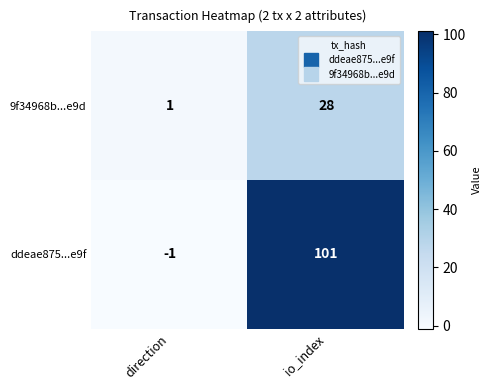

What is the difference between the maximum and minimum values in the ddeae875...e9f series?

102